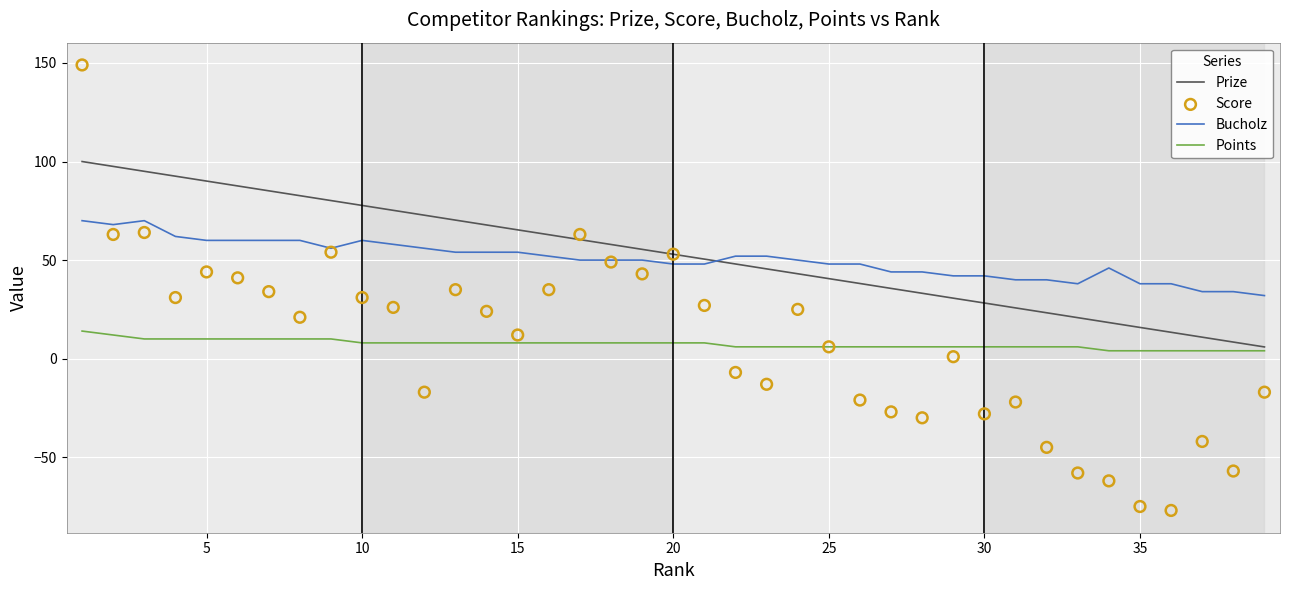

Which series contains the highest Y value?

Score